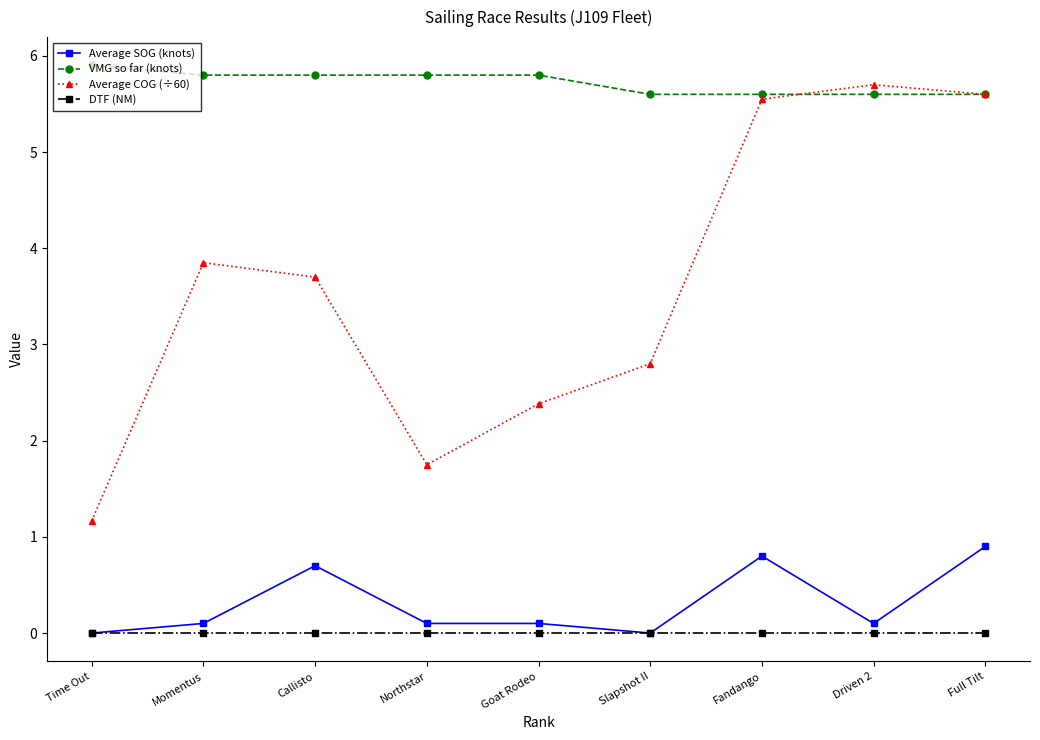

Which series has the largest total across all categories?

VMG so far (knots)